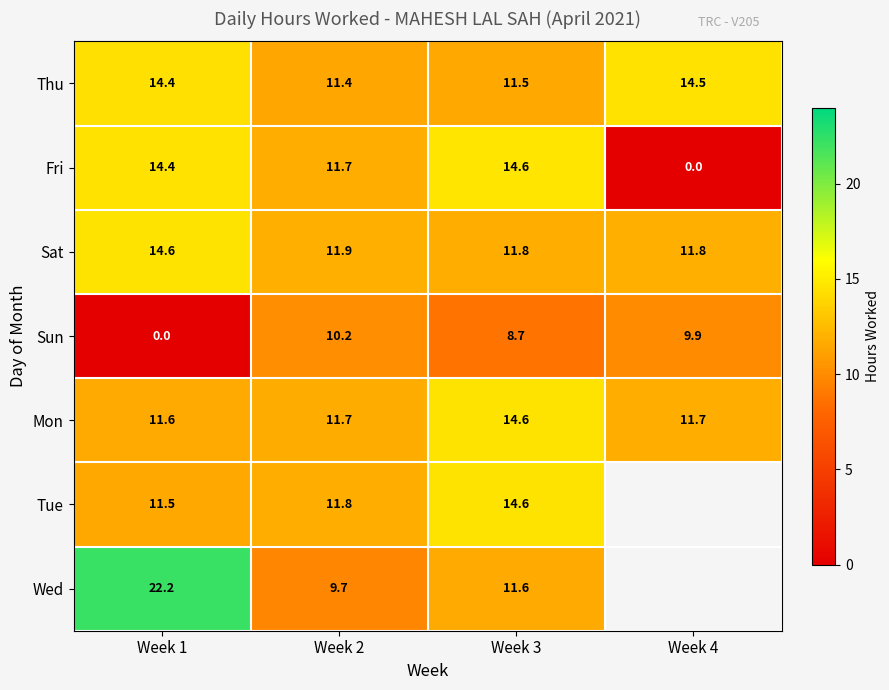

Is the value of Sun at Week 4 greater than the value of Tue at Week 2?

No